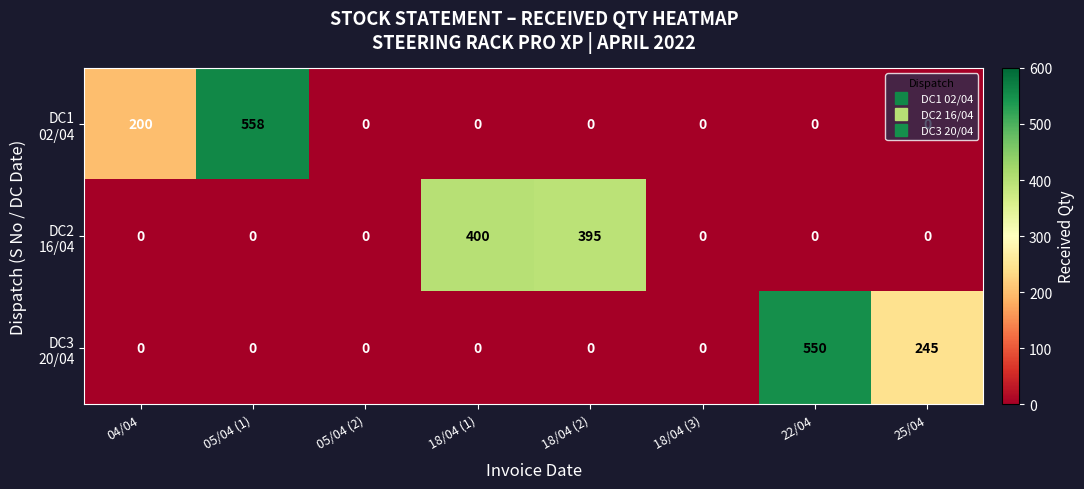

At which category is the sum across all series the highest?

05/04 (1)